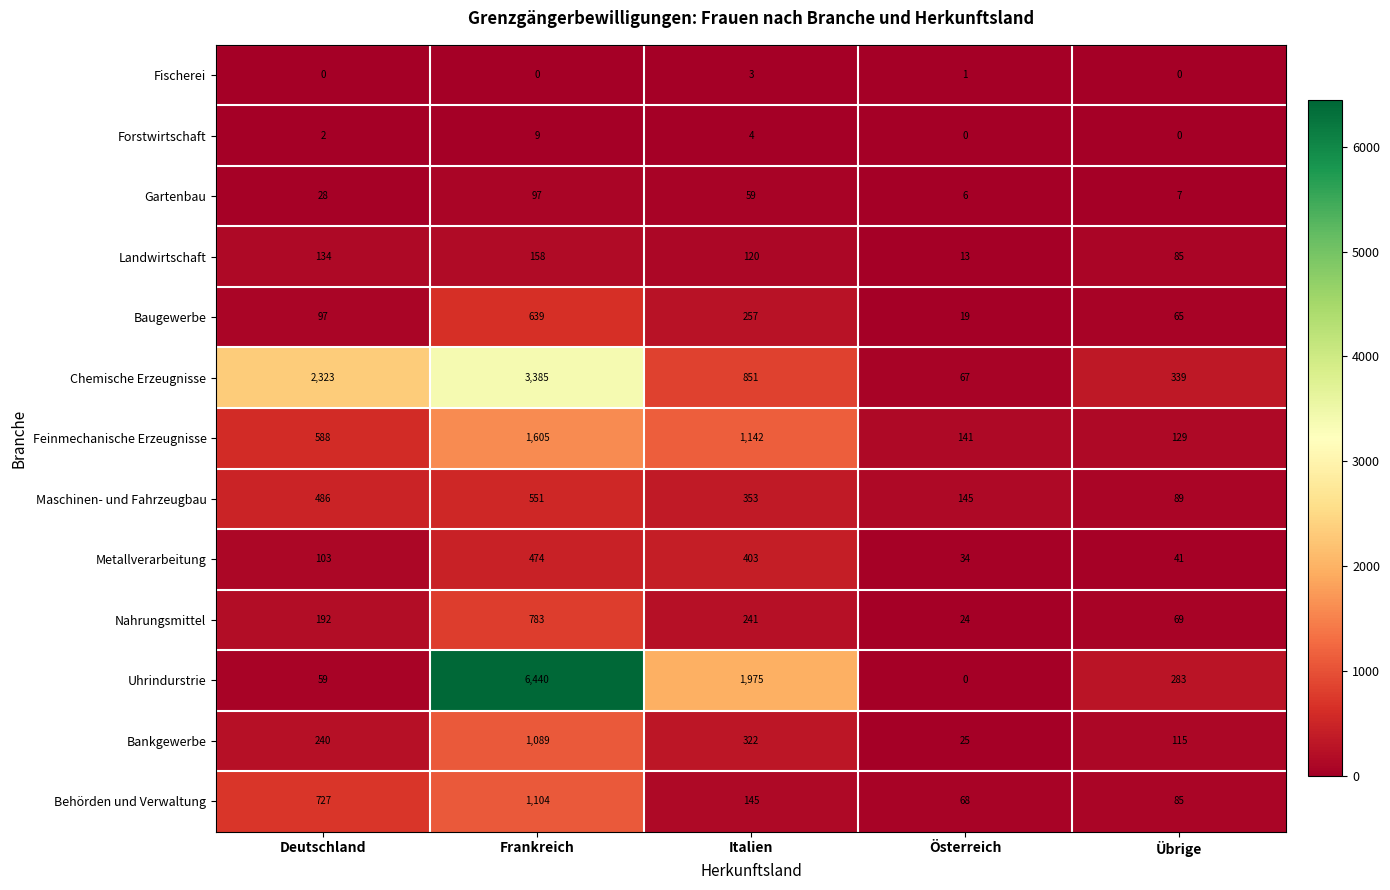

What is the sum of the Bankgewerbe values at Deutschland and Italien?

562